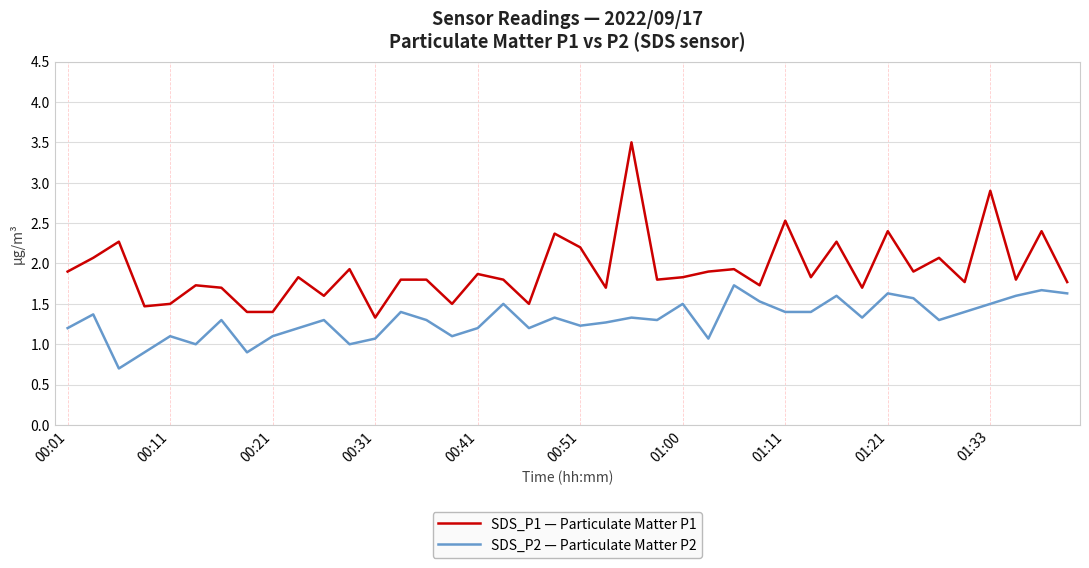

What is the difference between the maximum and minimum values in the SDS_P1 — Particulate Matter P1 series?

2.2